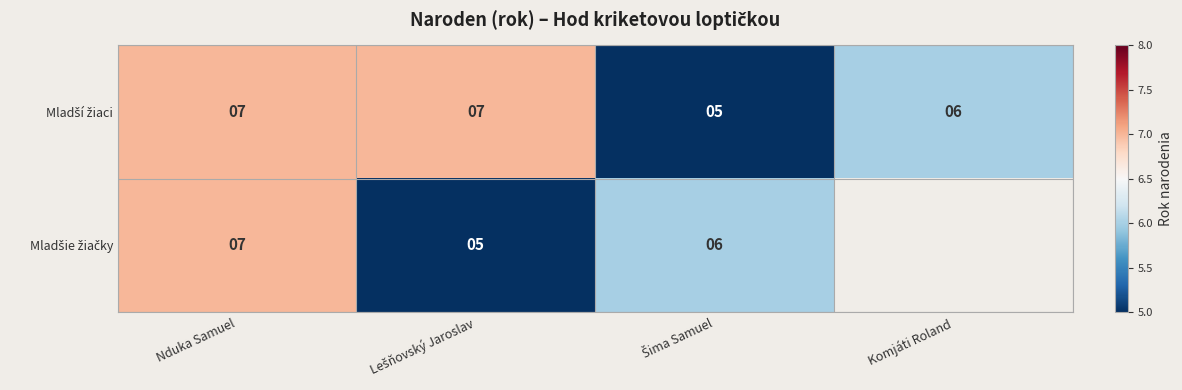

Is it true that Mladšie žiačky equals 6.0 at Šima Samuel?

True